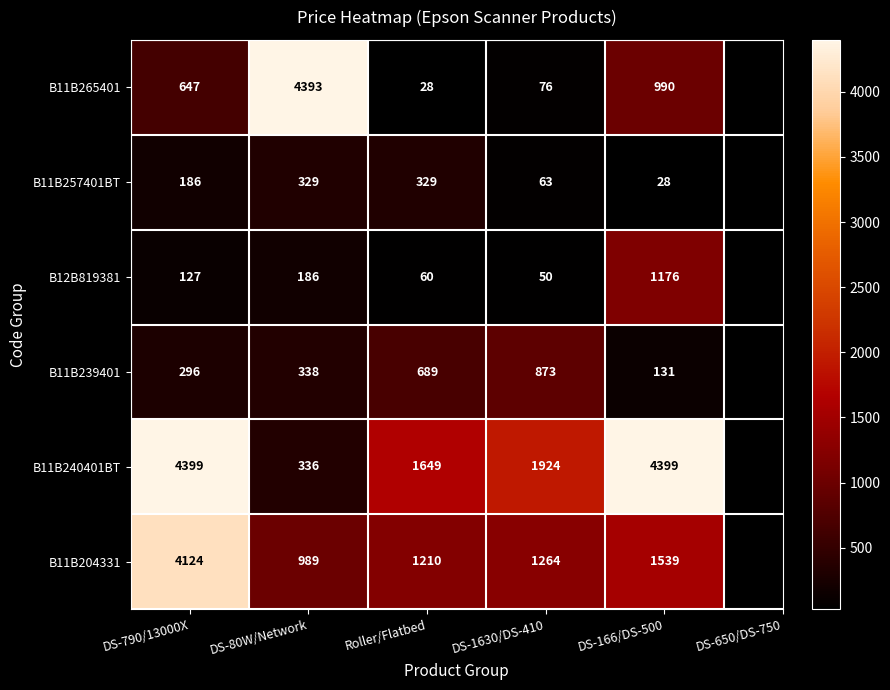

What is the difference between the maximum and minimum values in the B11B204331 series?

3135